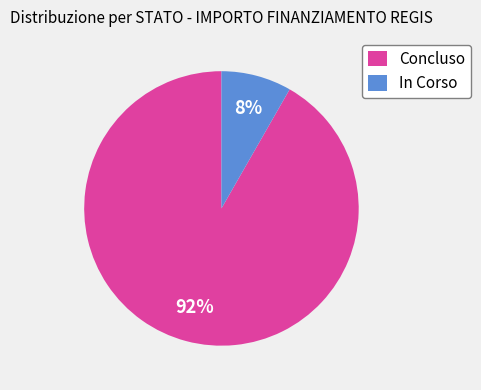

To the nearest percent, what is the average slice percentage?

50%